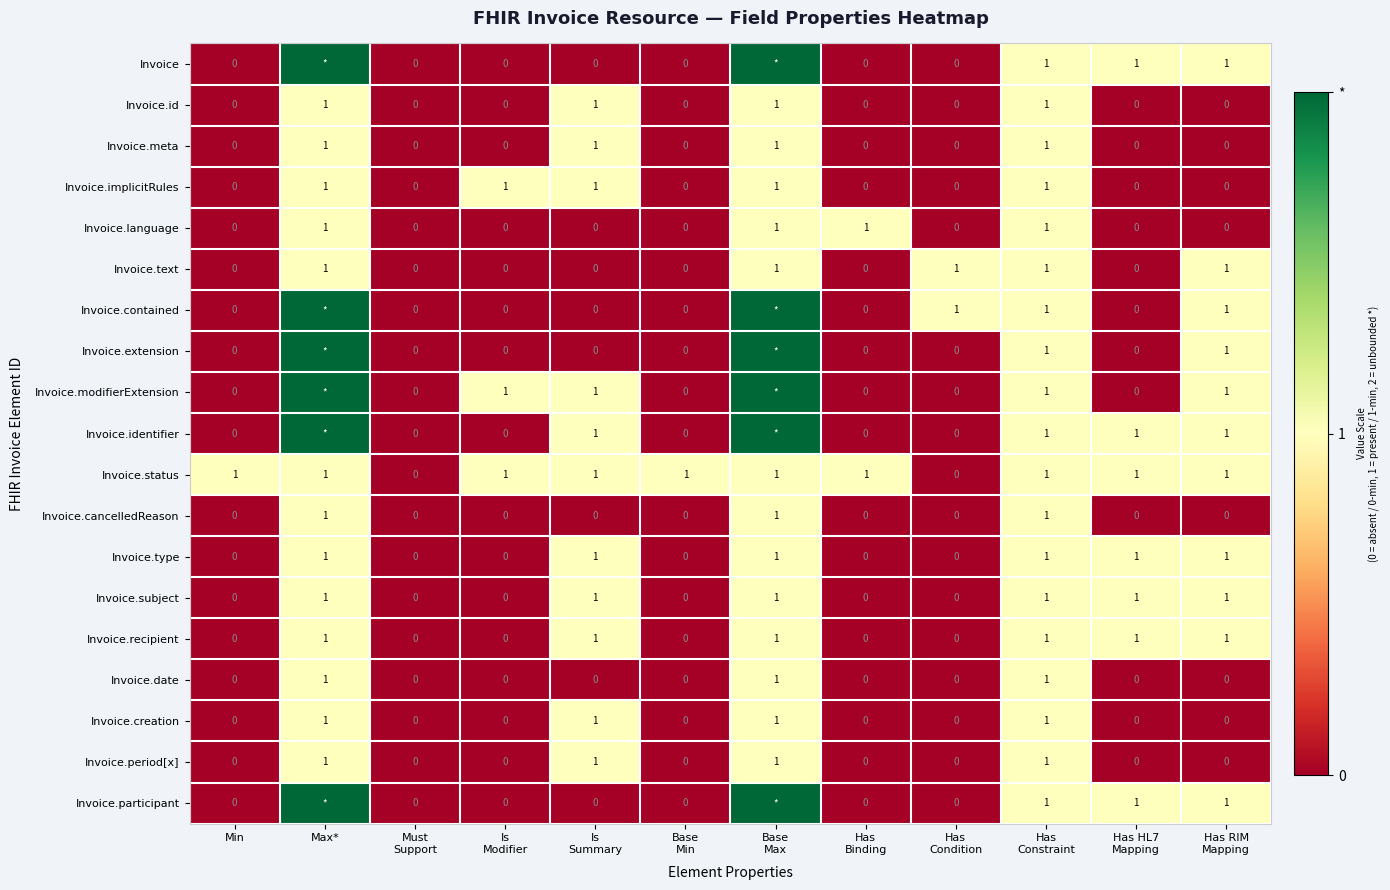

At which category is the sum across all series the highest?

Max*